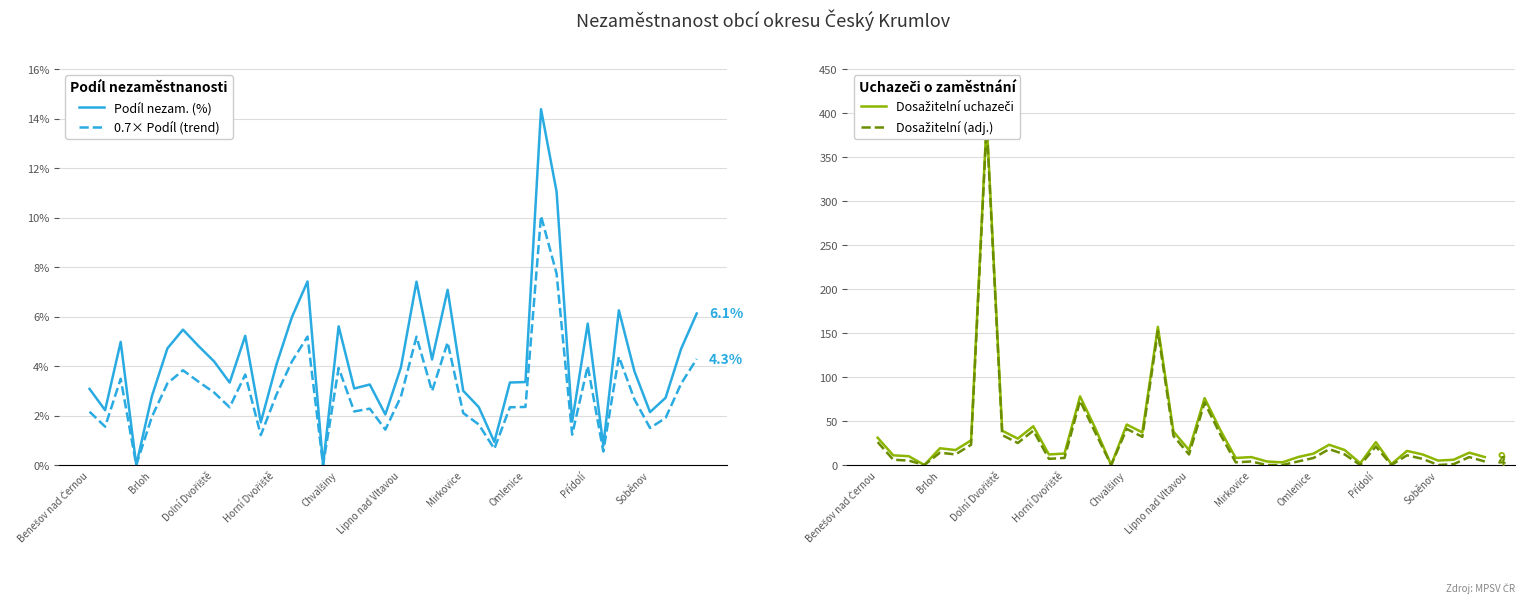

What is the value of the Dosažitelní (adj.) point at the 12th from the left?

7.0